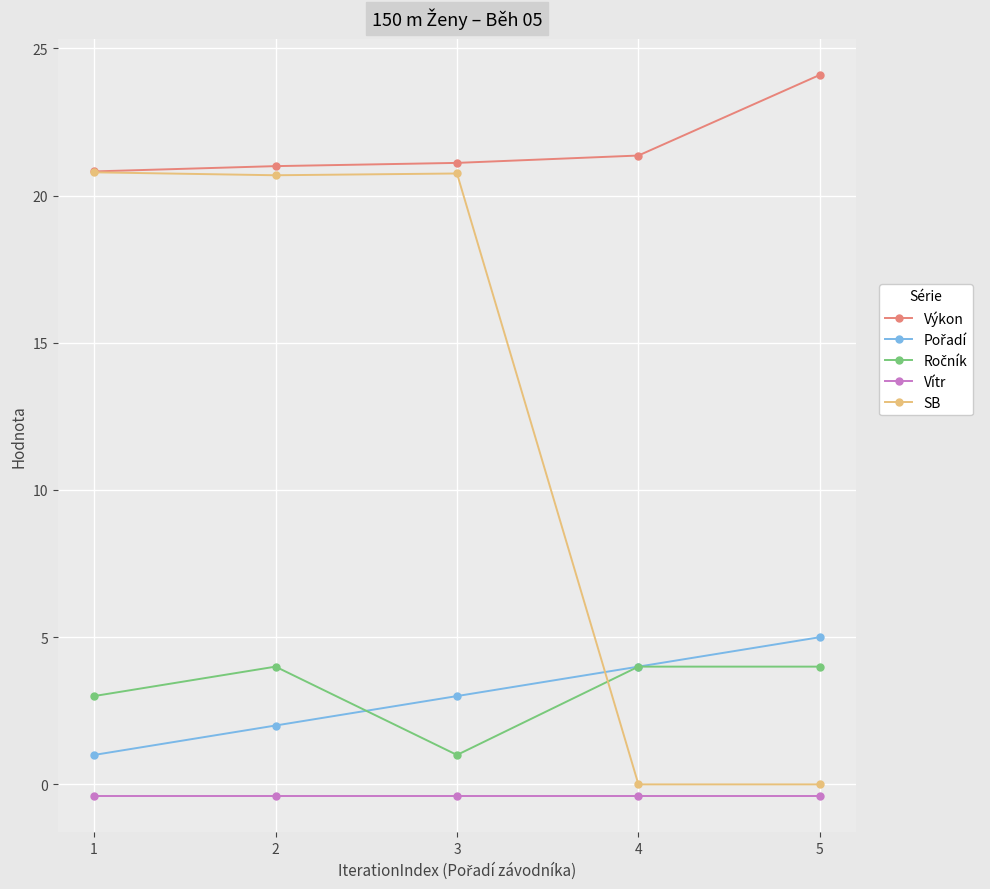

What is the average value of the SB series?

12.4